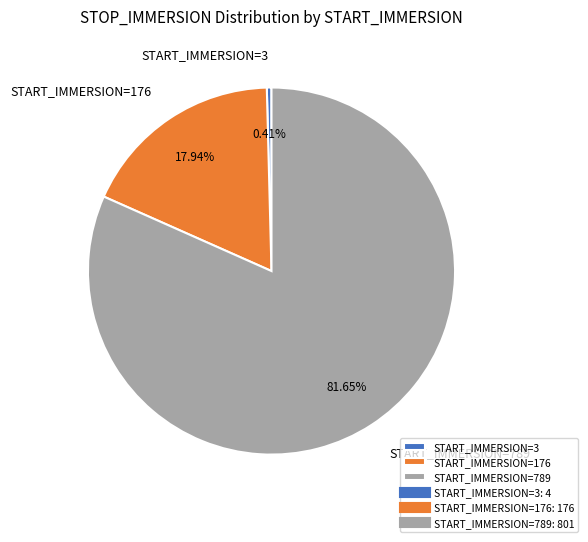

What is the majority slice?

START_IMMERSION=789